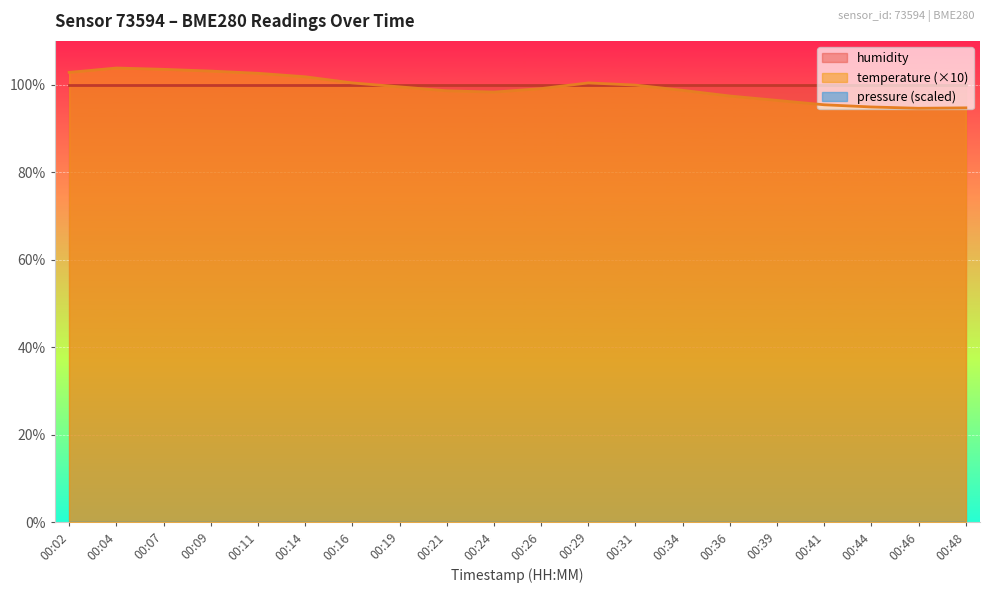

True or false: temperature and pressure_kpa cross at least once.

False